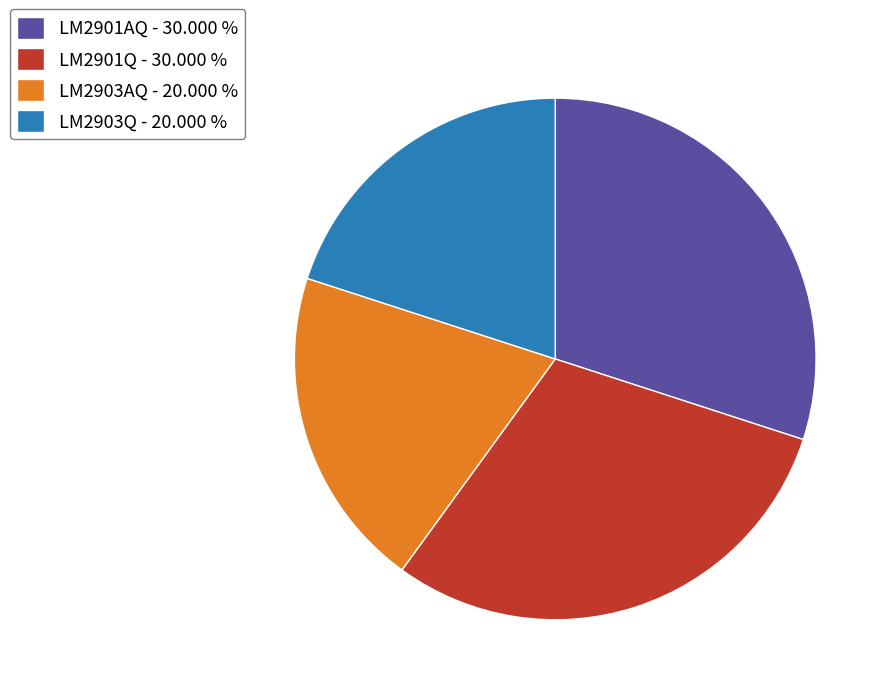

Is it true that LM2901AQ is 22% of the pie?

False